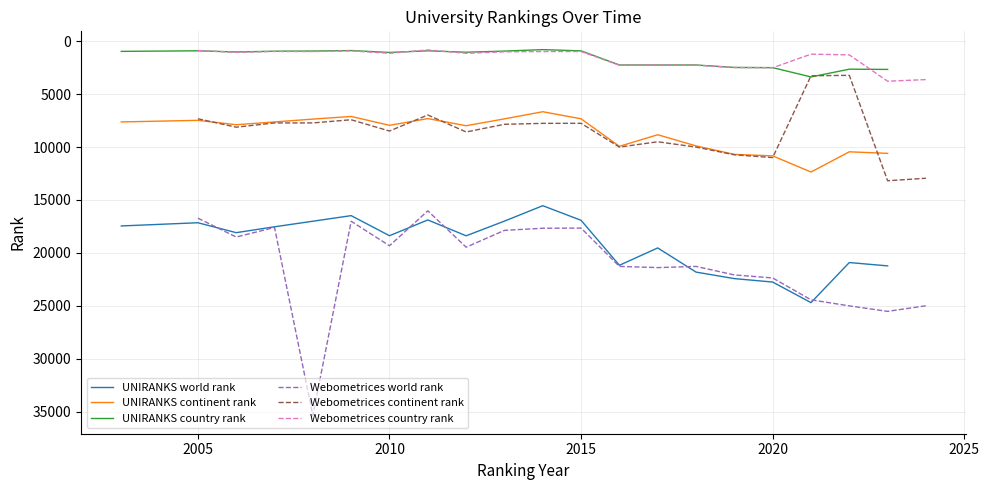

True or false: UNIRANKS world rank and UNIRANKS continent rank intersect in this chart.

False